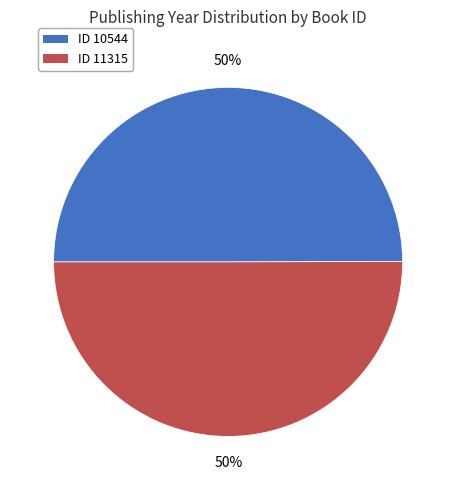

To the nearest percent, what is the average slice percentage?

50%